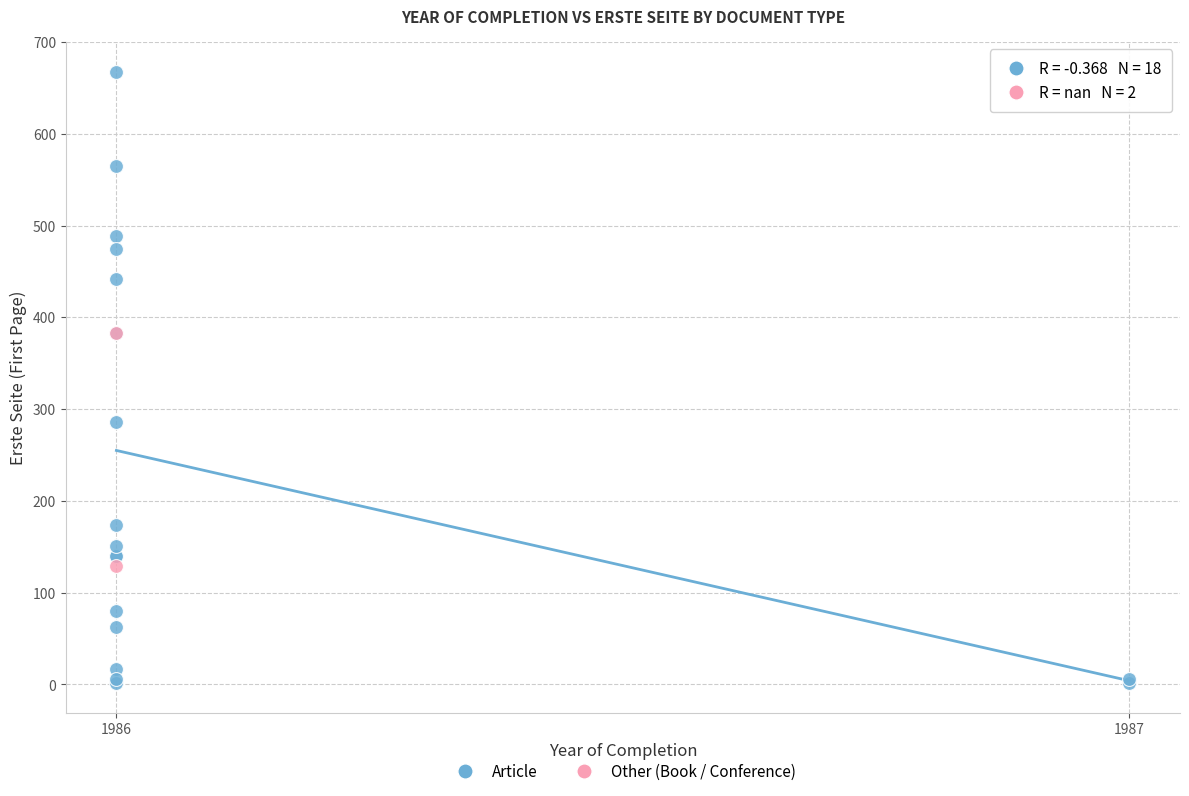

What are all the series names shown in the legend?

Article, Other (Book / Conference)